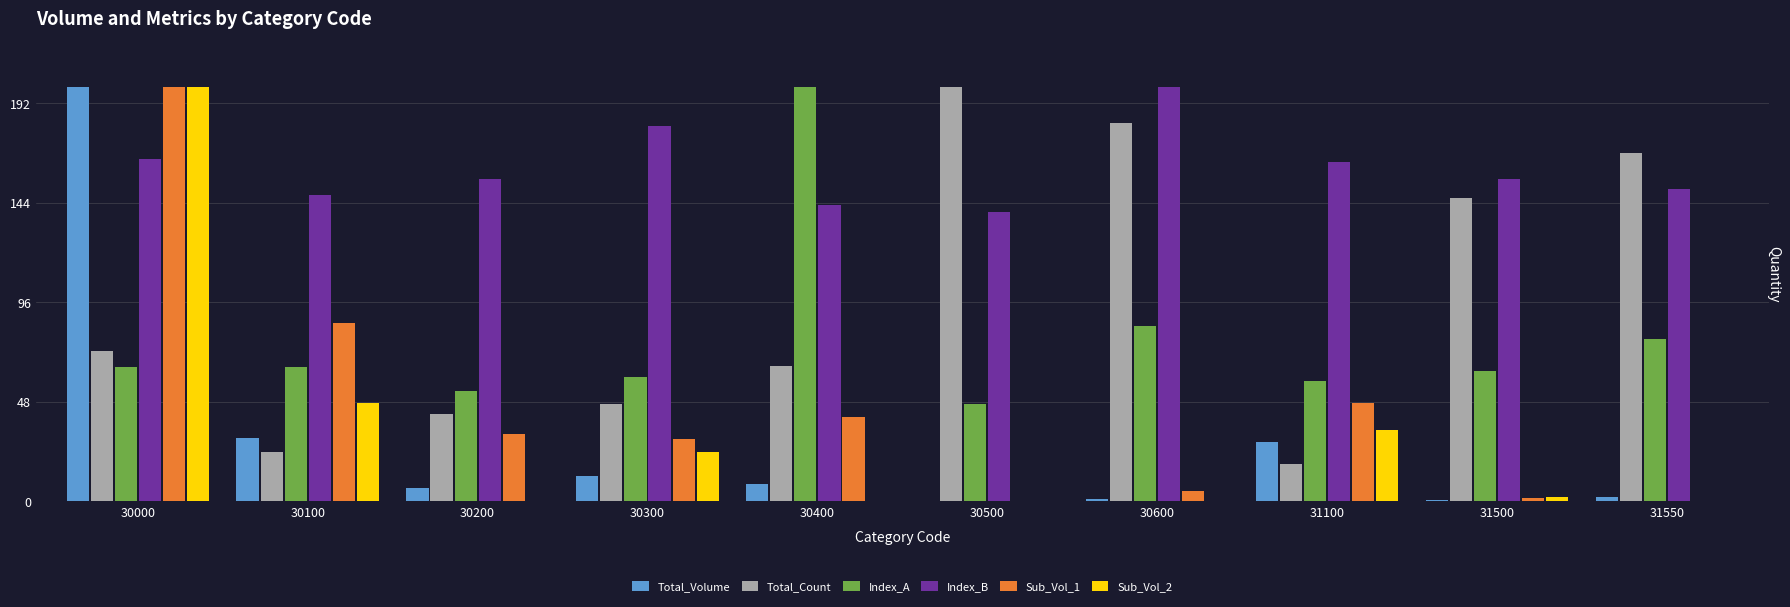

What is the total value across all series at 30000?

902.5